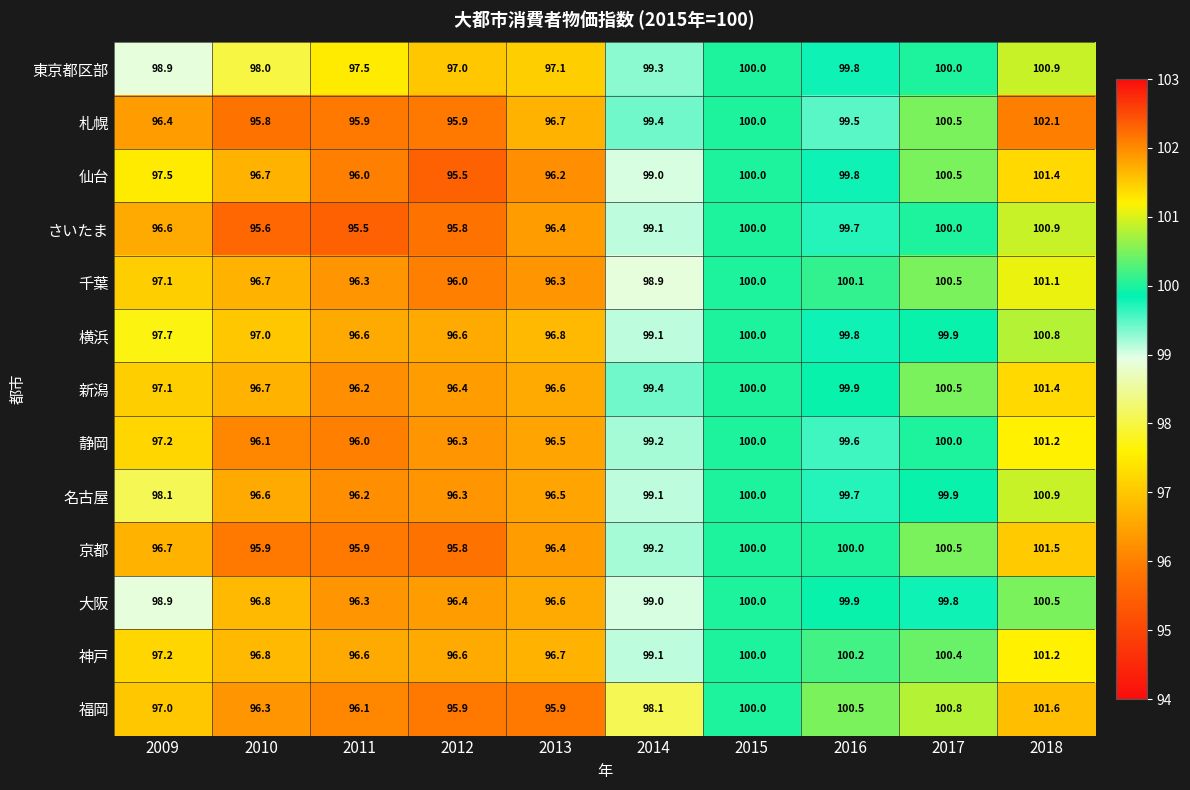

What is the difference between the second highest and minimum values in the 名古屋 series?

3.8